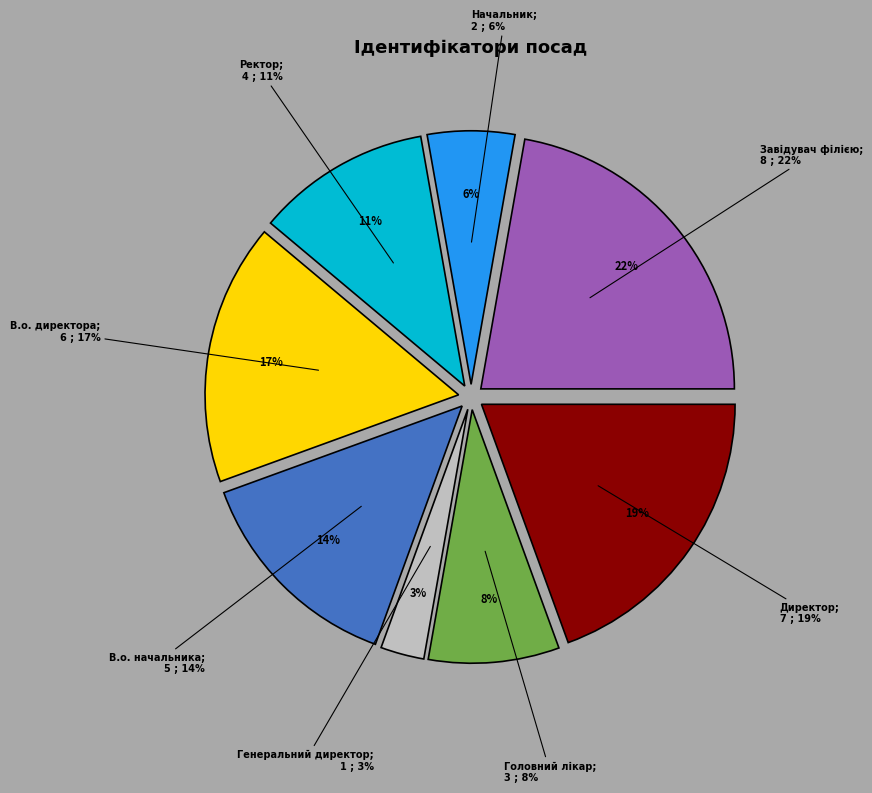

Rank the categories by value from highest to lowest.

Завідувач філією, Директор, В.о. директора, В.о. начальника, Ректор, Головний лікар, Начальник, Генеральний директор